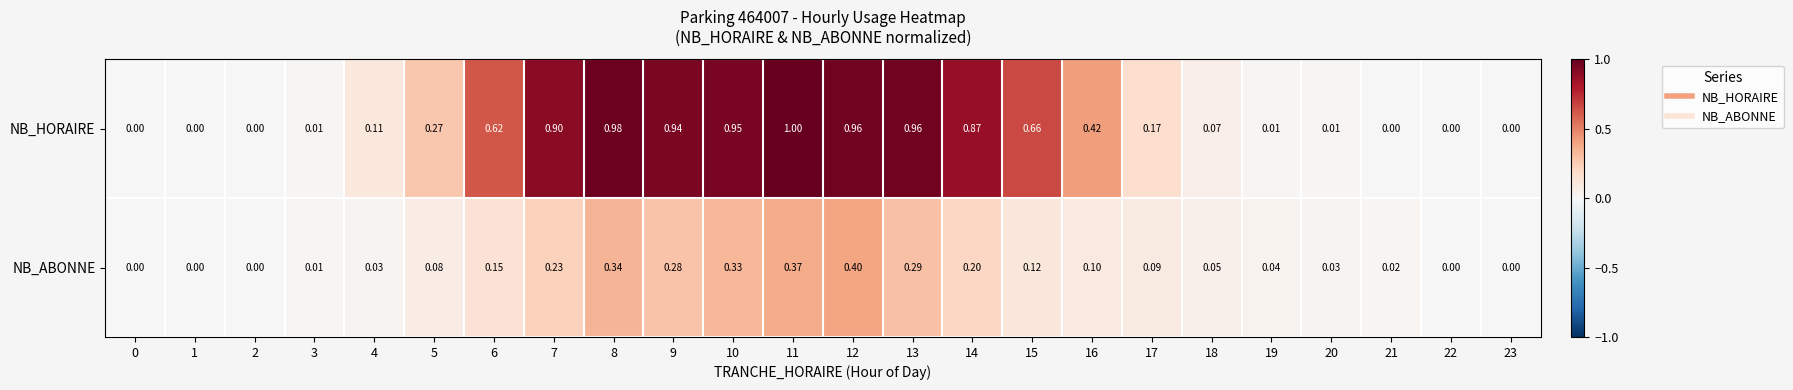

Is the value of NB_ABONNE at 4 greater than the value of NB_HORAIRE at 20?

Yes